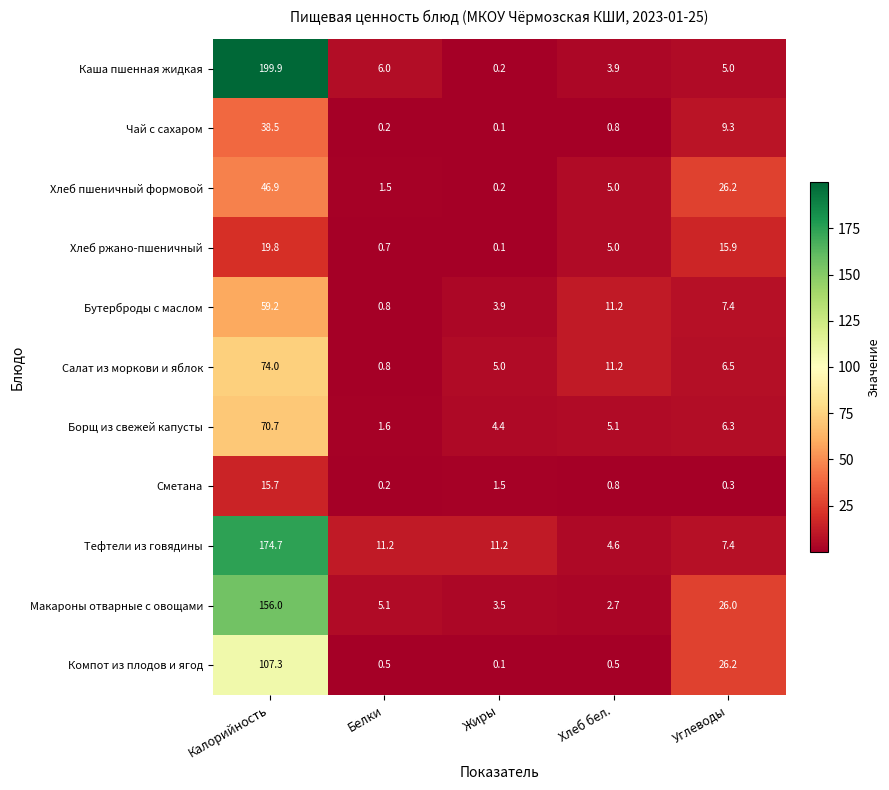

Rank the series by their maximum value, from lowest to highest.

Сметана, Хлеб ржано-пшеничный, Чай с сахаром, Хлеб пшеничный формовой, Бутерброды с маслом, Борщ из свежей капусты, Салат из моркови и яблок, Компот из плодов и ягод, Макароны отварные с овощами, Тефтели из говядины, Каша пшенная жидкая